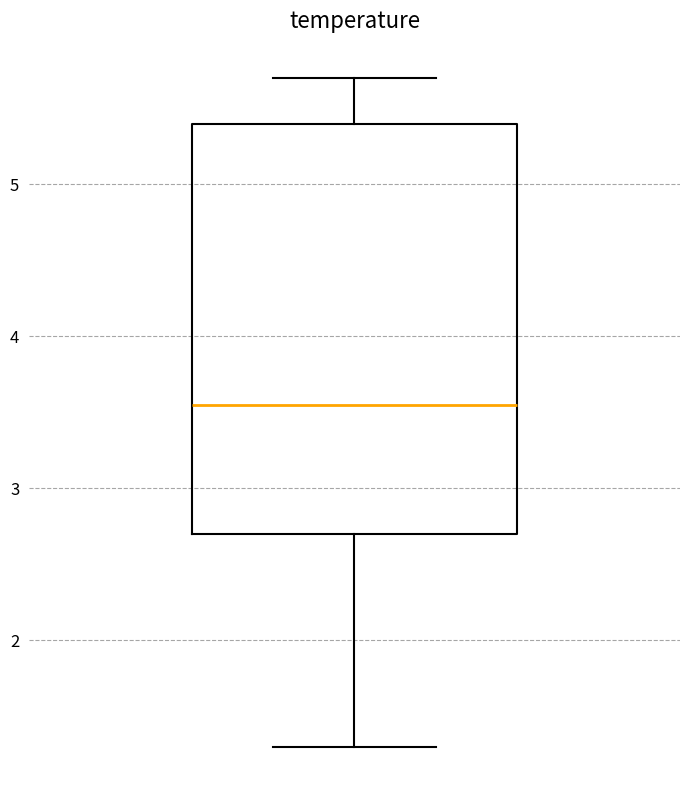

Where does the upper whisker of the box end on the y-axis? The values are not printed on the chart, so give them approximately, as read against the axis.

5.7